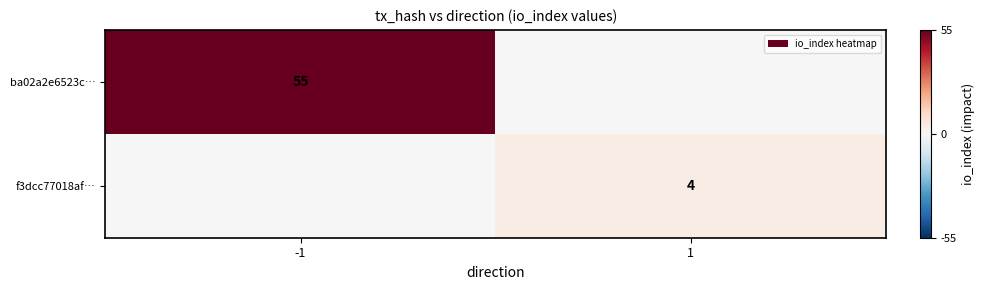

The ba02a2e6523c… series shows 55 at -1. True or false?

True